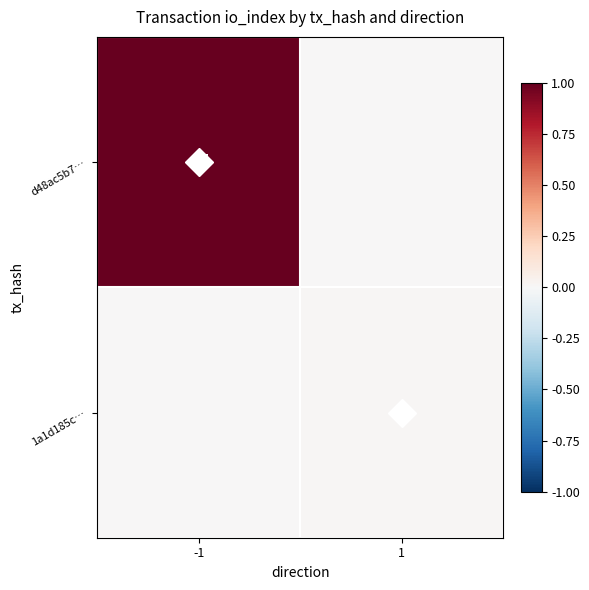

Between -1 and 1, which series saw the biggest shift?

d48ac5b7…